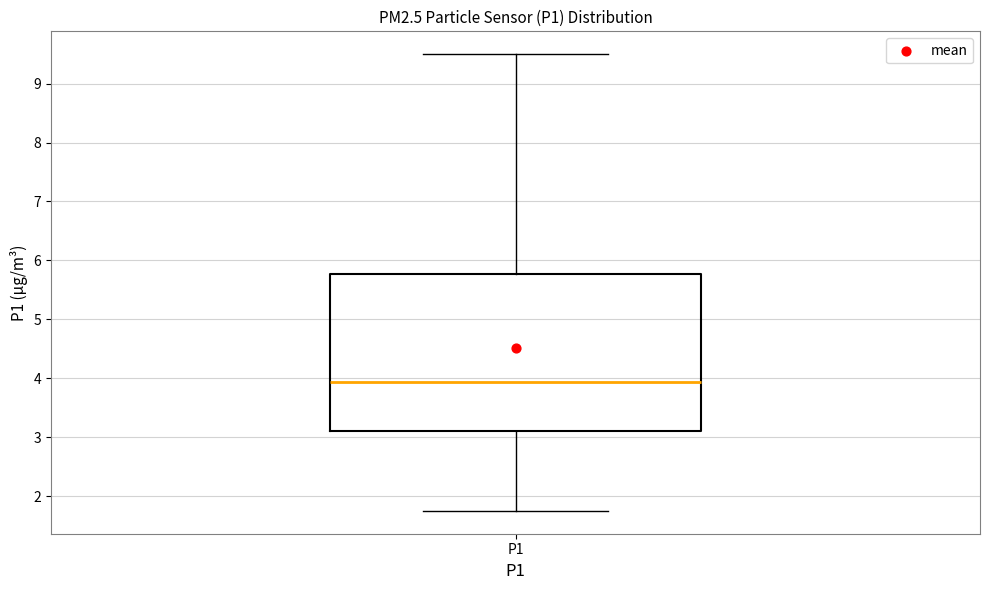

Transcribe this box plot: give where the median line is, the range the box spans, and where the two whiskers end, as read against the y-axis. The values are not printed on the chart, so give them approximately, as read against the axis.

median 3.9, box 3.1 to 5.8, whiskers 1.8 to 9.5